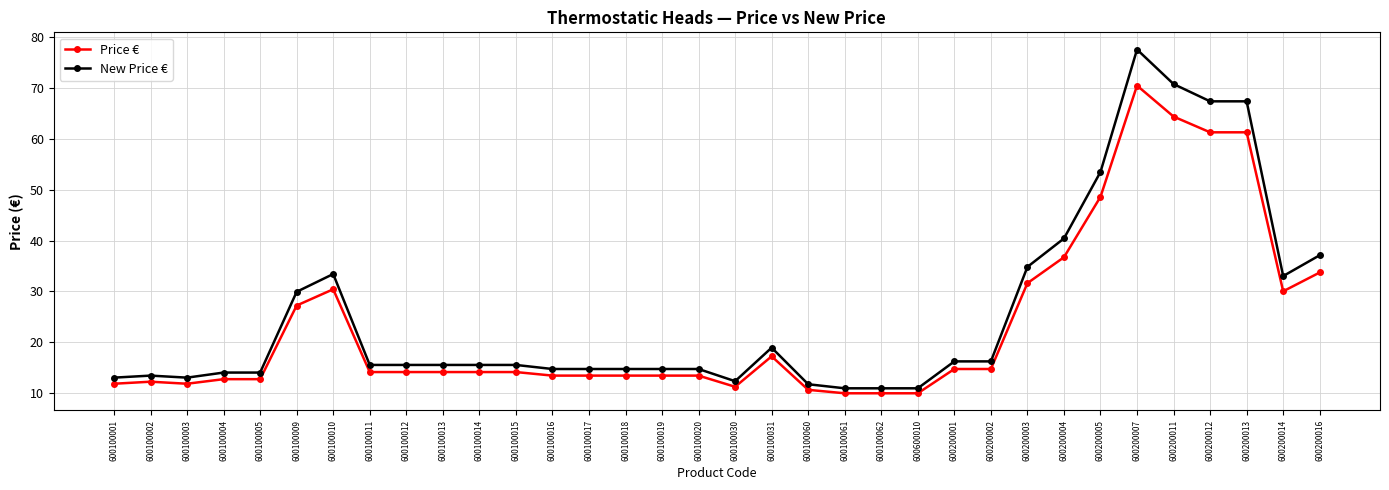

Which series has the largest range (max minus min)?

New Price €